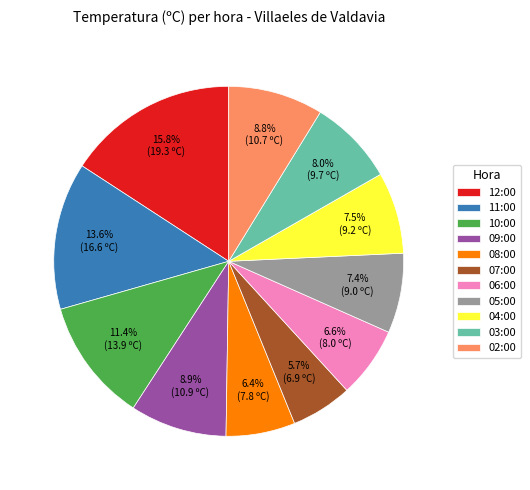

Do 02:00 and 04:00 together represent more than half of the pie?

No